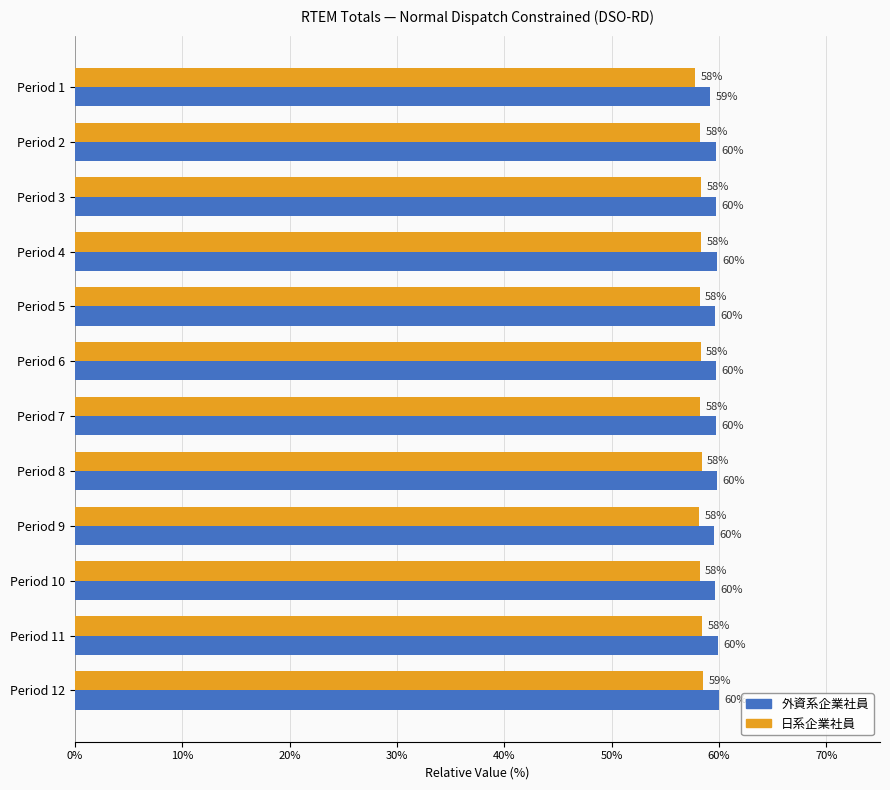

The 日系企業社員 series shows 58.3 at Period 6. True or false?

True